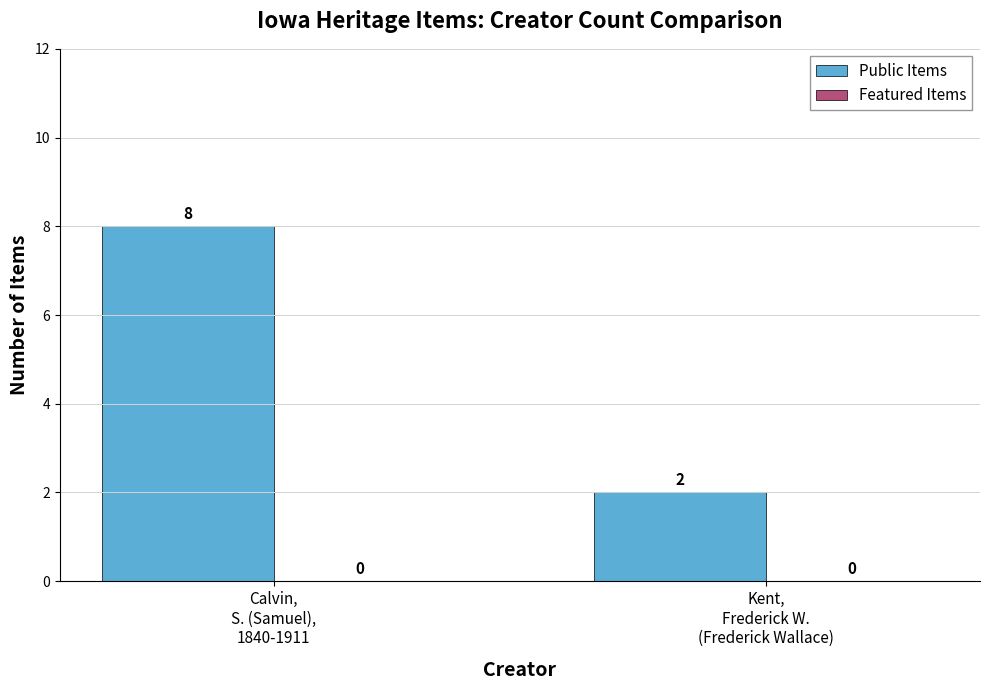

What is the maximum value shown in the chart?

8